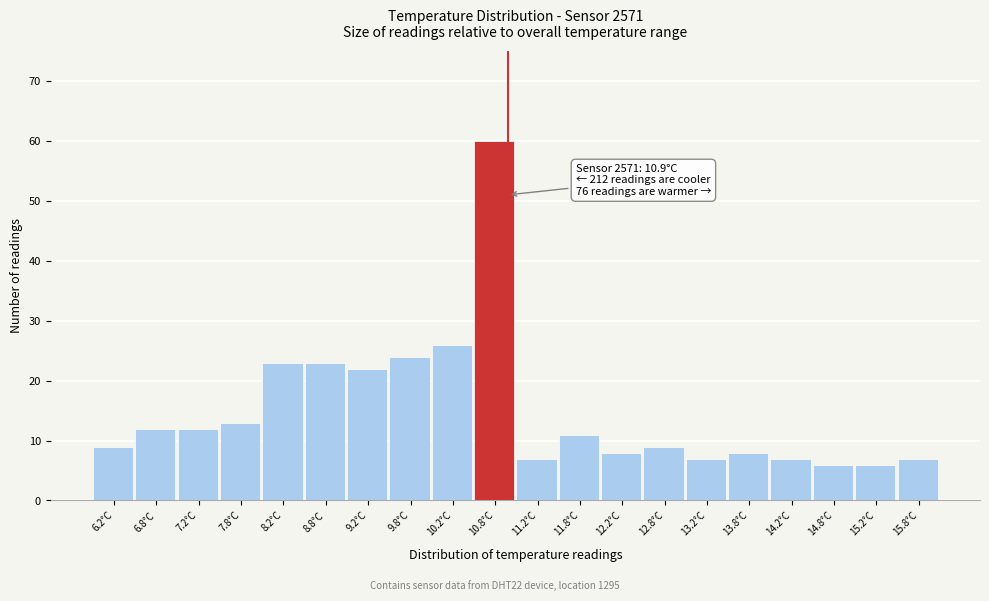

Which range on the x-axis has the tallest bar?

10.5 to 11.0